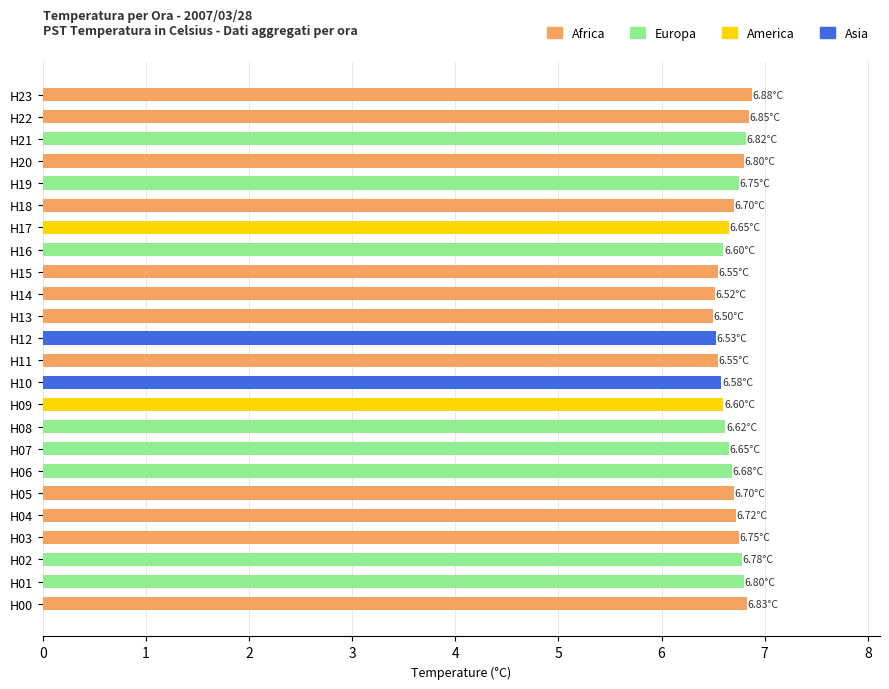

What is the difference between the second highest and second lowest values?

0.3